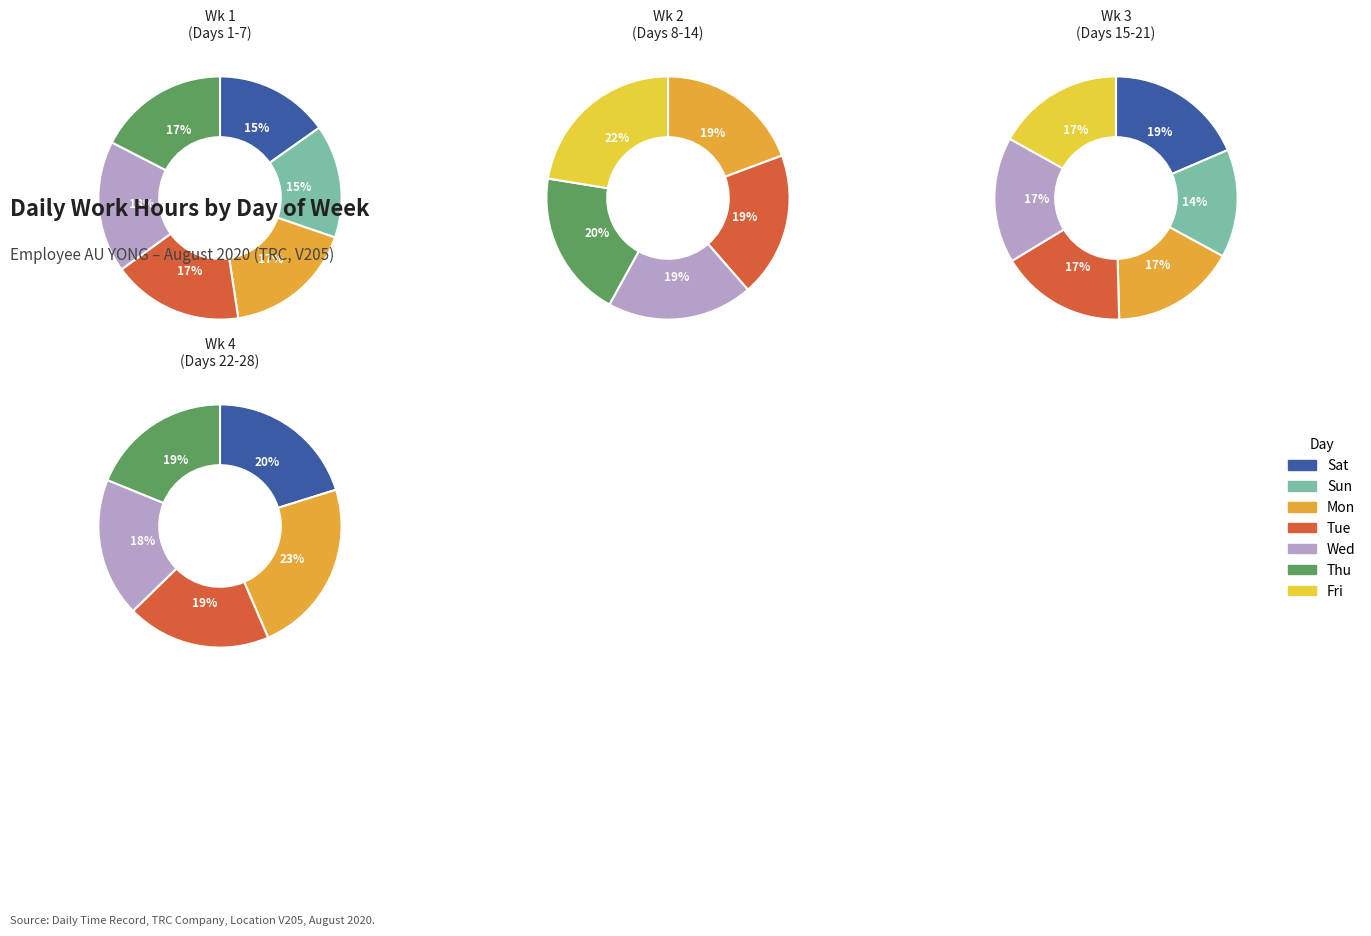

True or false: Thu accounts for 20% of the total.

True